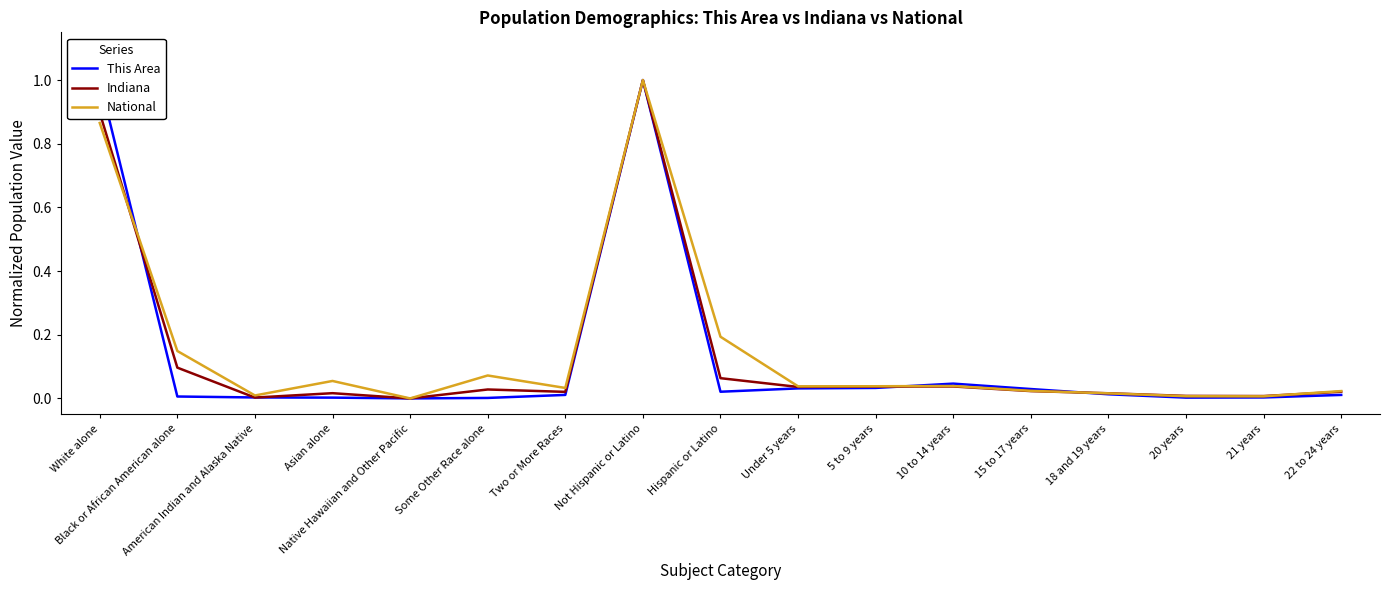

What position from the left is Hispanic or Latino?

9